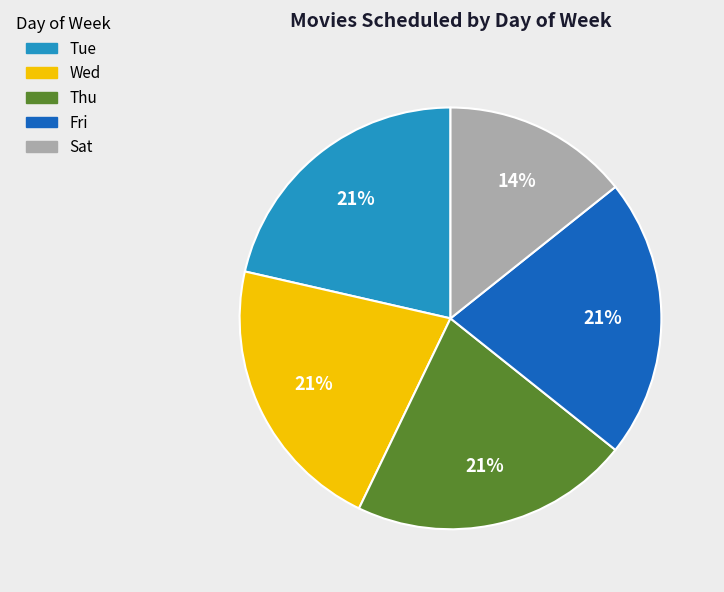

What is the ratio of the value at Fri to the value at Thu?

1.0